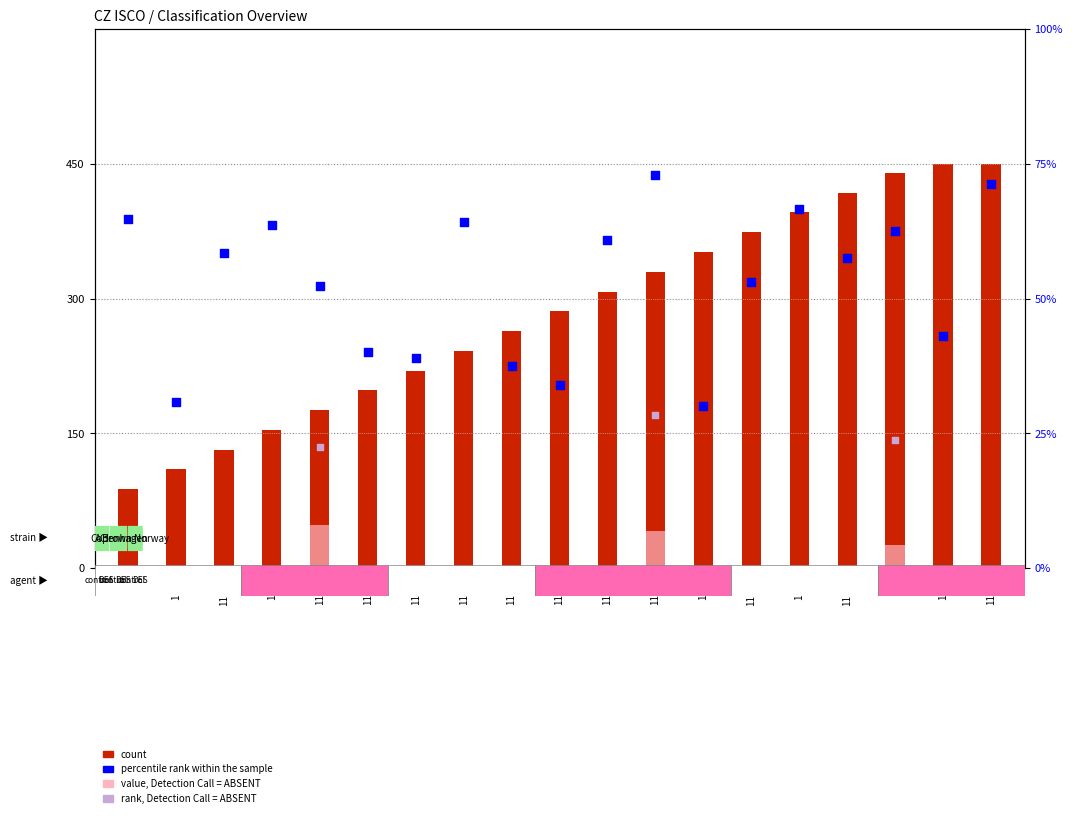

At which category is the sum across all series the highest?

112